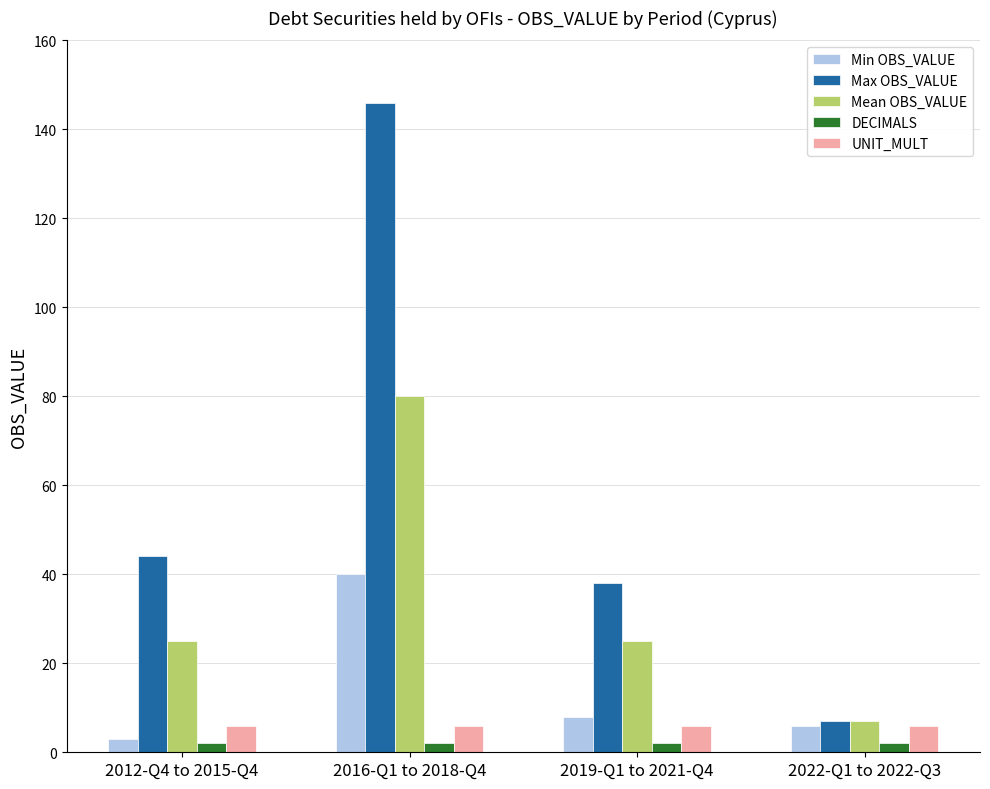

What is the average value of the DECIMALS series?

2